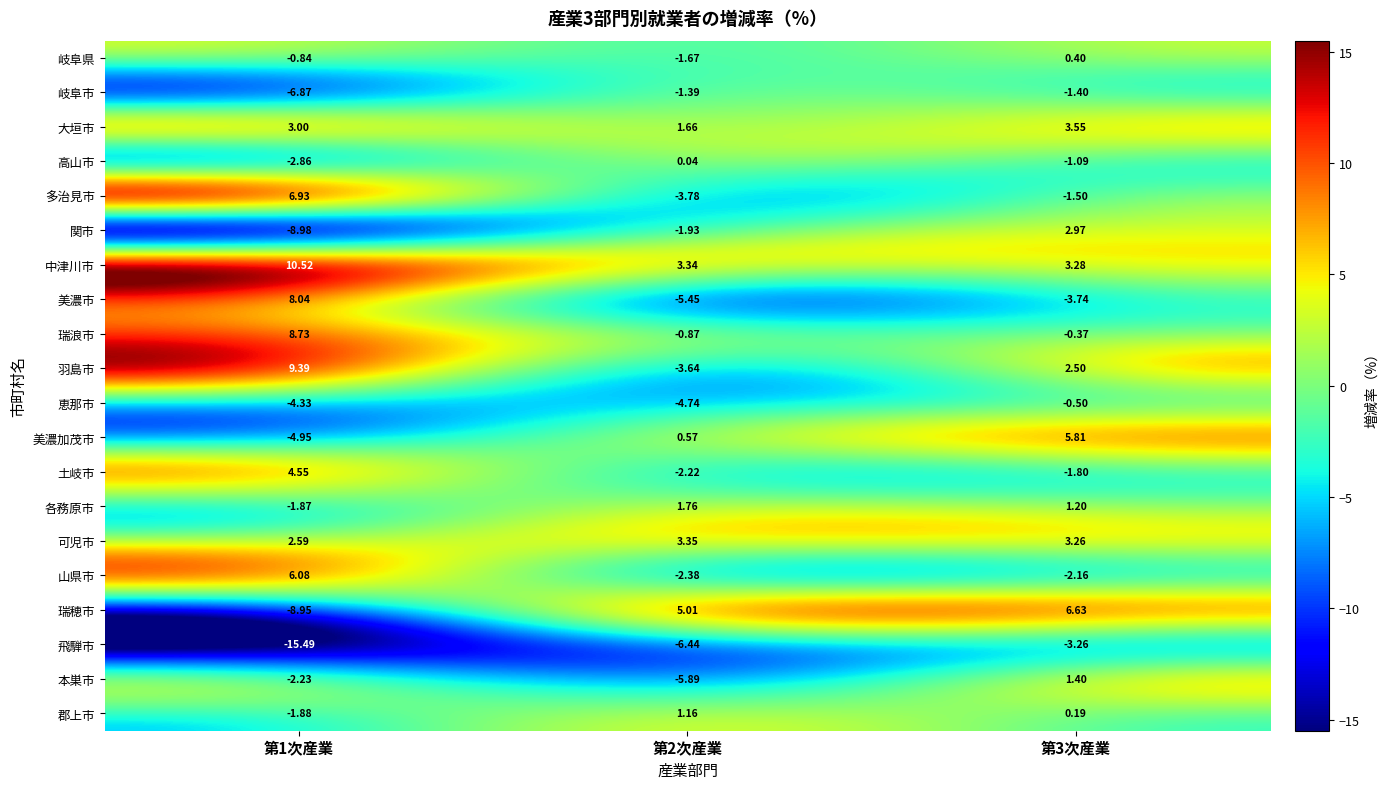

List the series in order of their peak value, highest first.

中津川市, 羽島市, 瑞浪市, 美濃市, 多治見市, 瑞穂市, 山県市, 美濃加茂市, 土岐市, 大垣市, 可児市, 関市, 各務原市, 本巣市, 郡上市, 岐阜県, 高山市, 恵那市, 岐阜市, 飛騨市